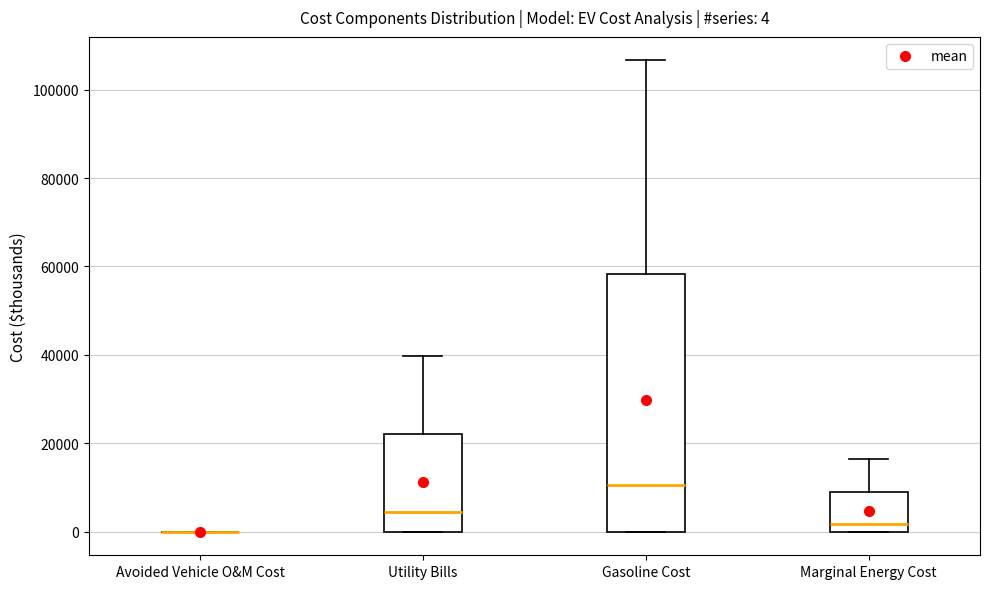

Comparing the boxes themselves (not the whiskers), which one is the tallest?

Gasoline Cost